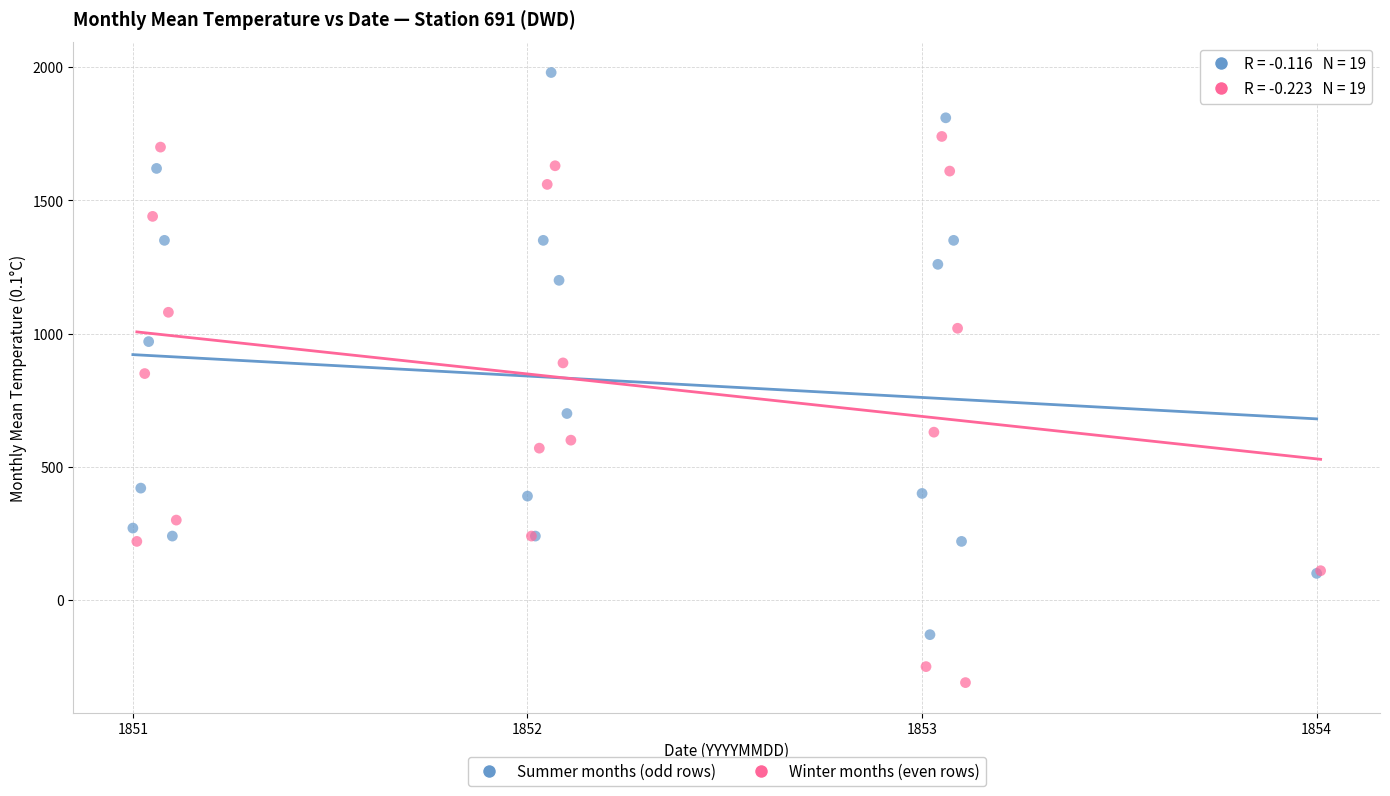

Which series contains the lowest Y value?

Winter months (even rows)